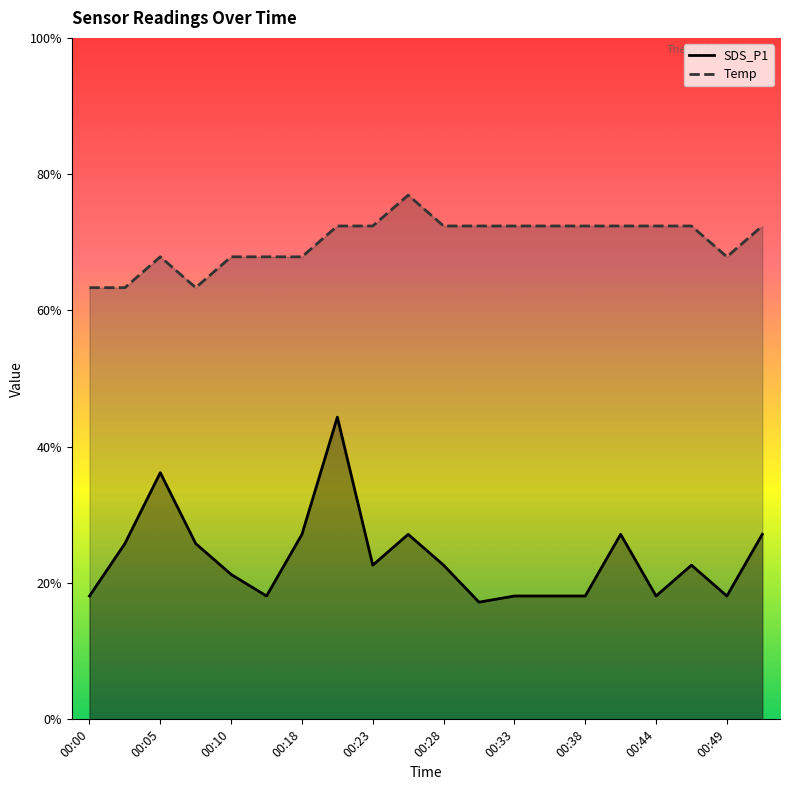

Rank the series by their average value, from lowest to highest.

SDS_P1, Temp